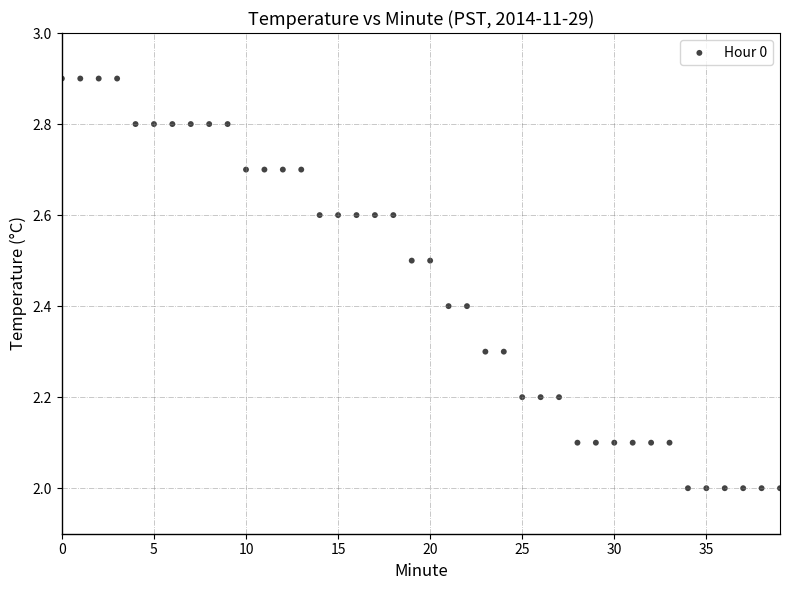

What is the range of Y values (max minus min)?

0.9